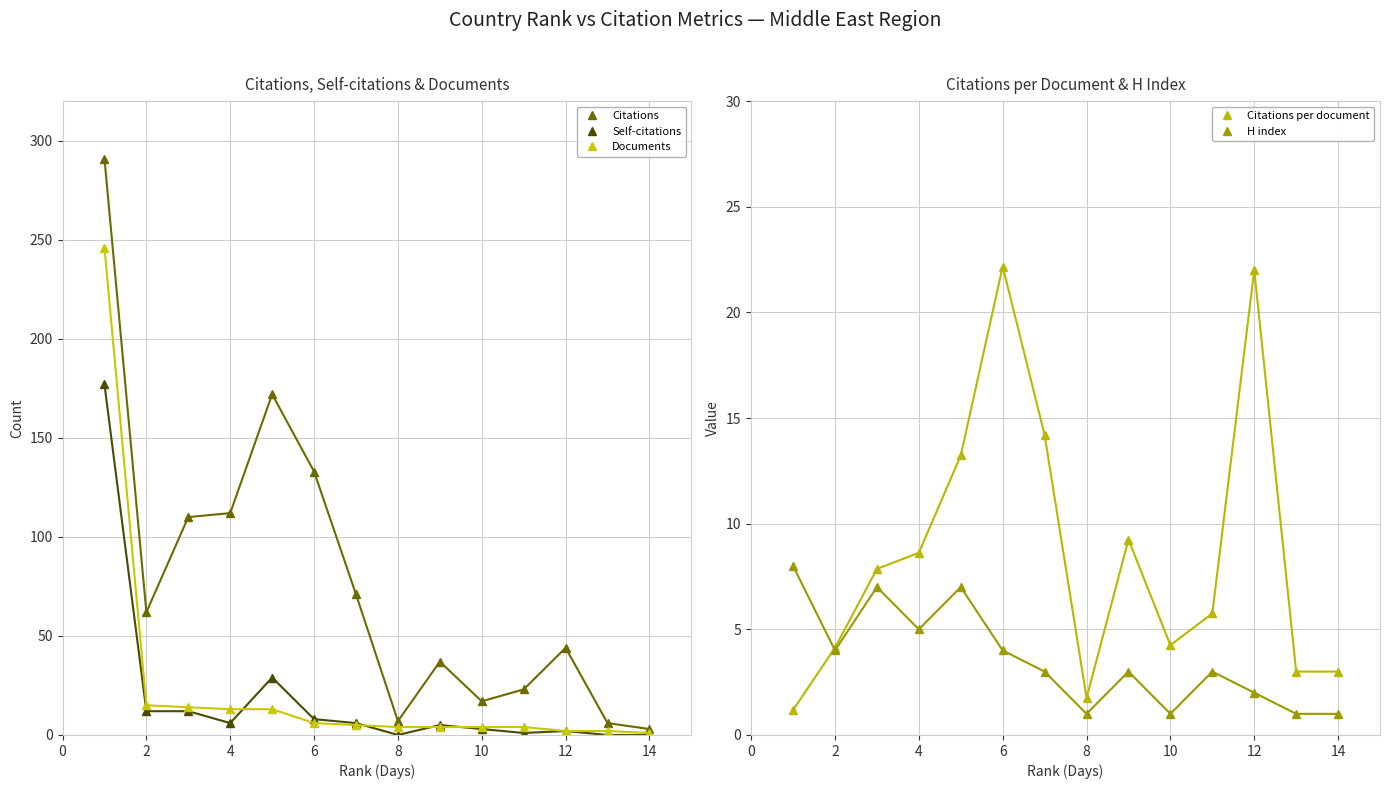

True or false: Self-citations has more than 0 points higher than both neighbors.

True